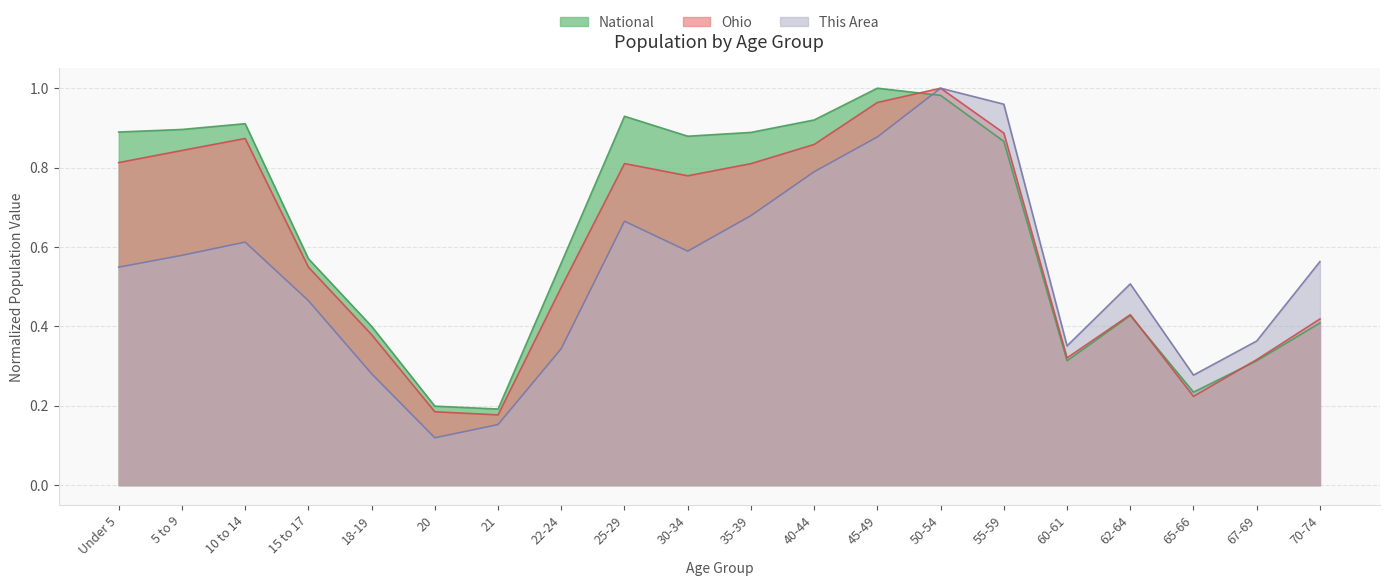

What are all the series names shown in the legend?

National, Ohio, This Area